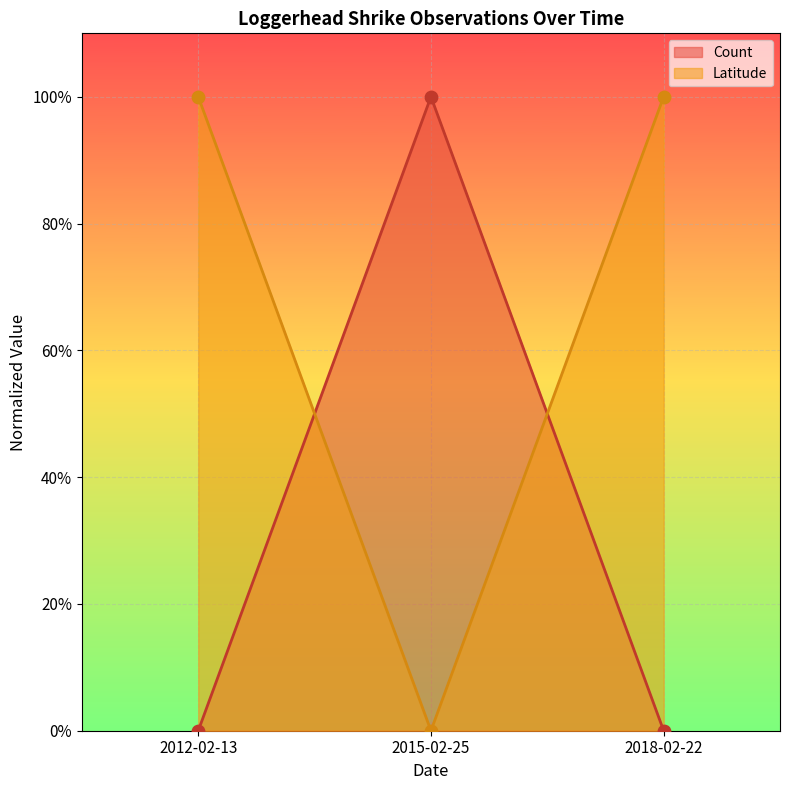

What are all the series names shown in the legend?

Count, Latitude